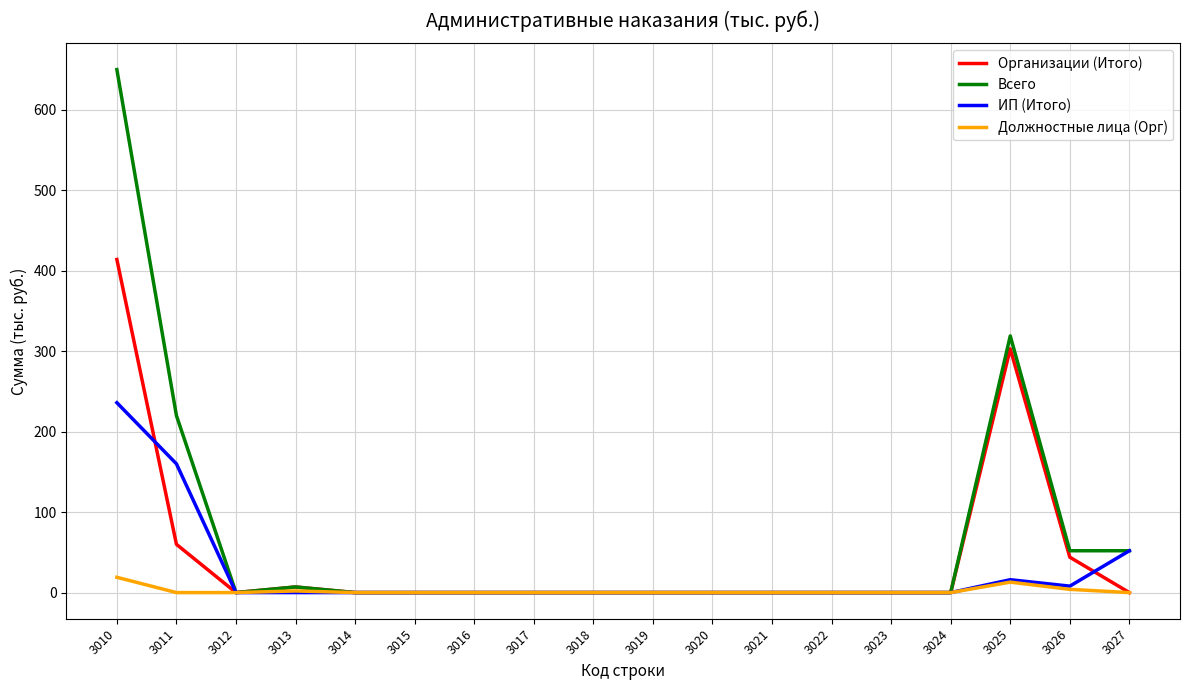

At which category is the sum across all series the highest?

3010